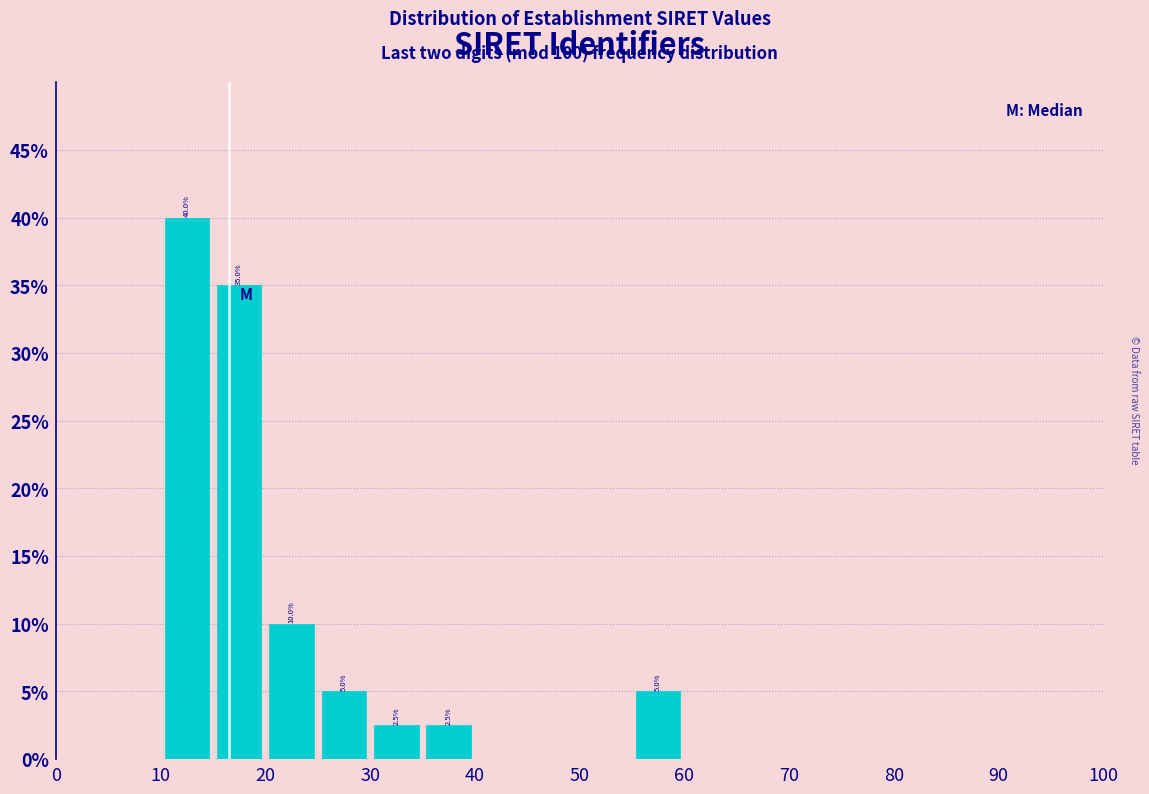

Over which range of the x-axis is the bar tallest?

10 to 15